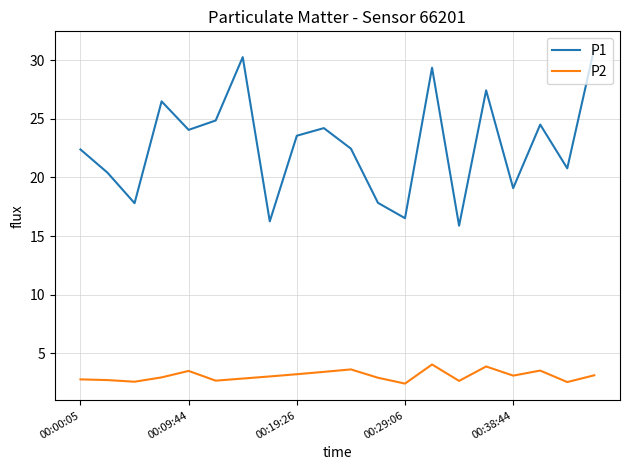

What is the average value of the P1 series?

22.8